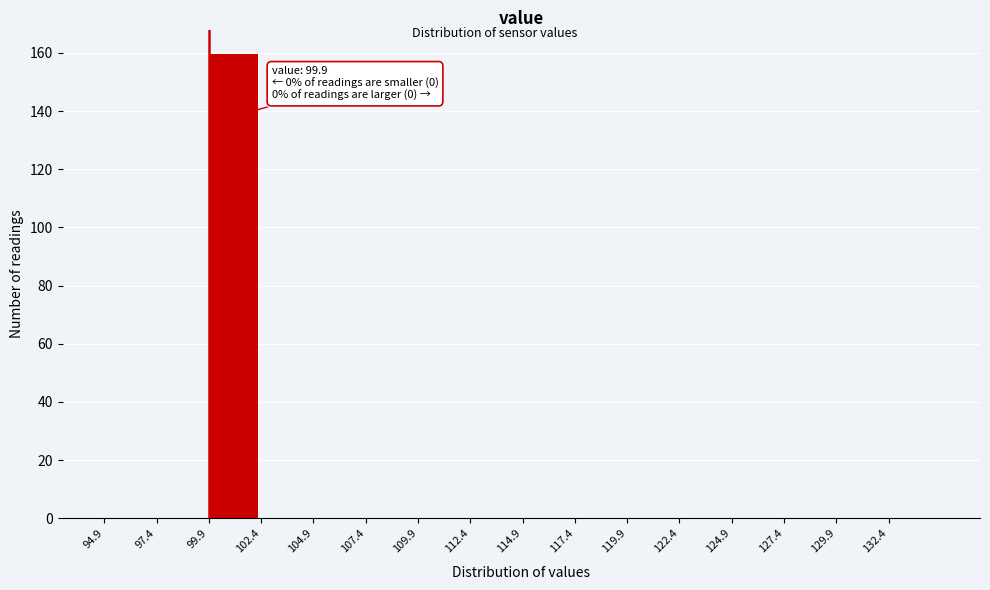

Which range on the x-axis has the tallest bar?

99.9 to 102.4